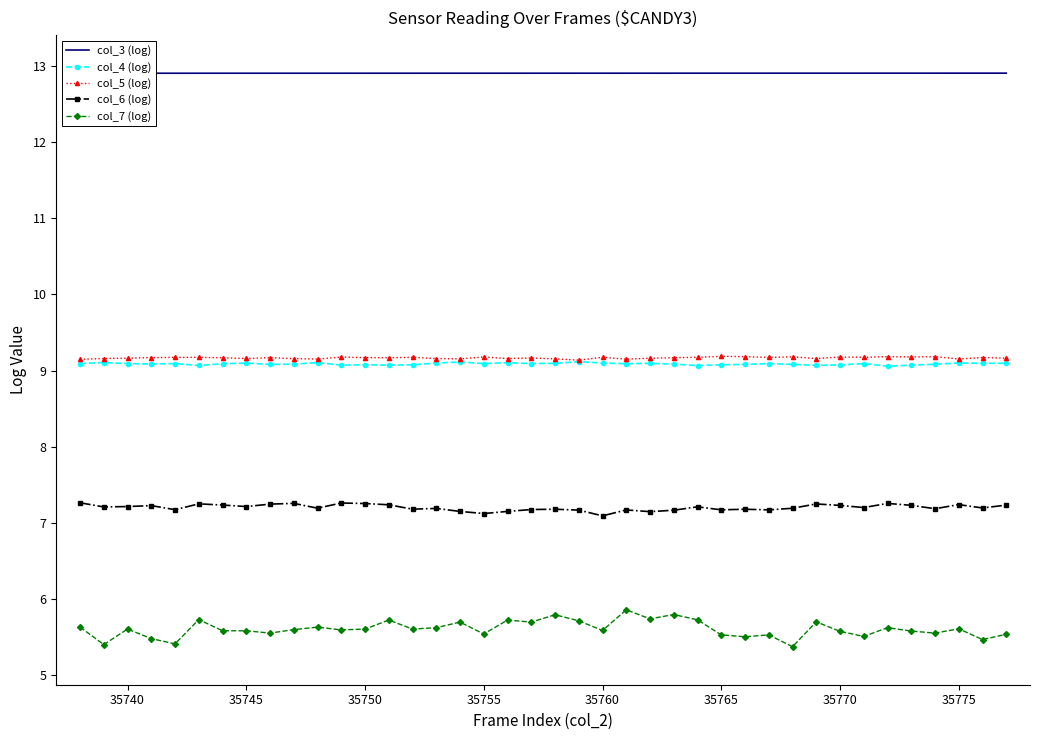

True or false: col_5 (log) has more than 2 interior local peaks.

True